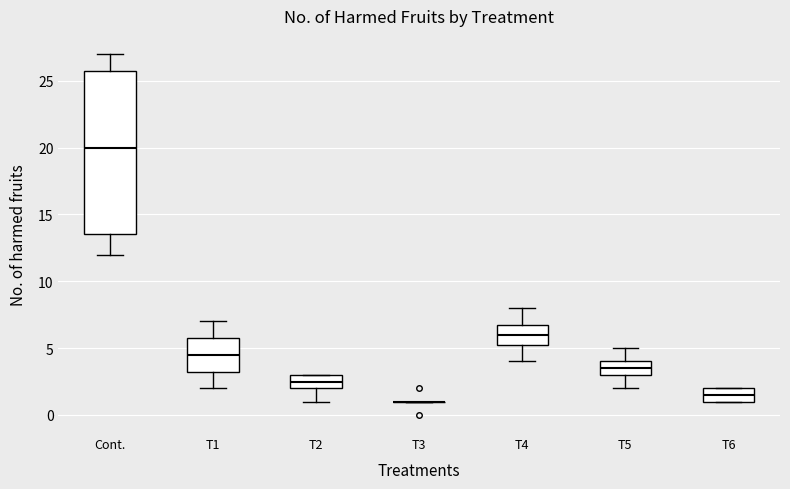

Reading left to right, read every box against the y-axis: the position of its median line, the range the box covers, and the ends of its whiskers. The values are not printed on the chart, so give them approximately, as read against the axis.

Cont.: median 20.0, box 13.5 to 26.0, whiskers 12.0 to 27.0
T1: median 4.5, box 3.5 to 6.0, whiskers 2.0 to 7.0
T2: median 2.5, box 2.0 to 3.0, whiskers 1.0 to 3.0
T3: box collapsed to a line at 1.0, whiskers 1.0 to 1.0
T4: median 6.0, box 5.5 to 7.0, whiskers 4.0 to 8.0
T5: median 3.5, box 3.0 to 4.0, whiskers 2.0 to 5.0
T6: median 1.5, box 1.0 to 2.0, whiskers 1.0 to 2.0